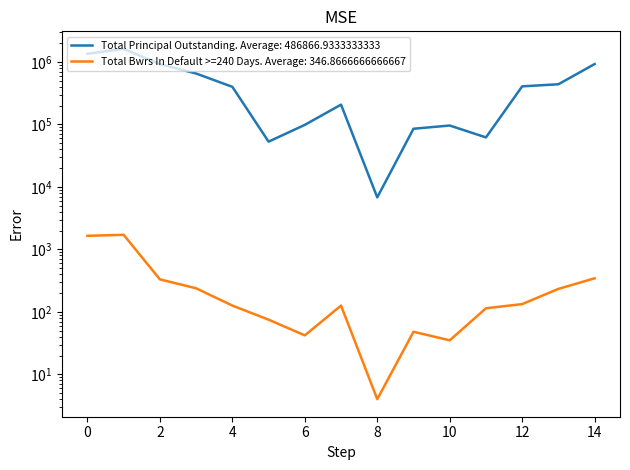

How many interior local valleys does the Total Bwrs In Default >=240 Days series have?

3